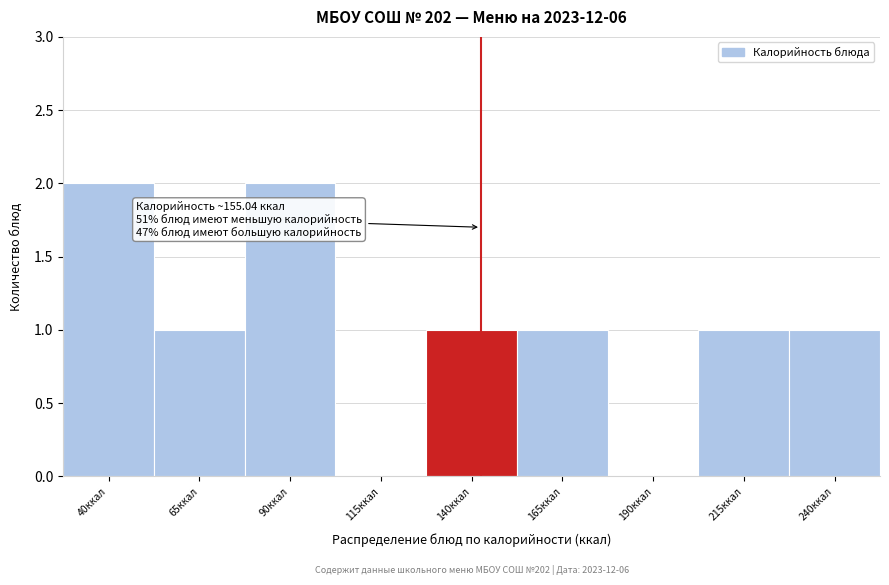

Reading right to left, list all the values displayed in this chart.

240ккал=1	215ккал=1	190ккал=0	165ккал=1	140ккал=1	115ккал=0	90ккал=2	65ккал=1	40ккал=2